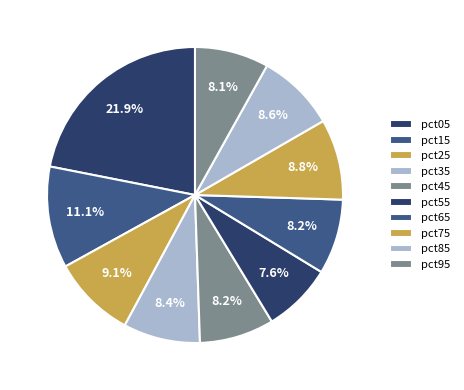

What percentage is NOT represented by pct15?

88.9%